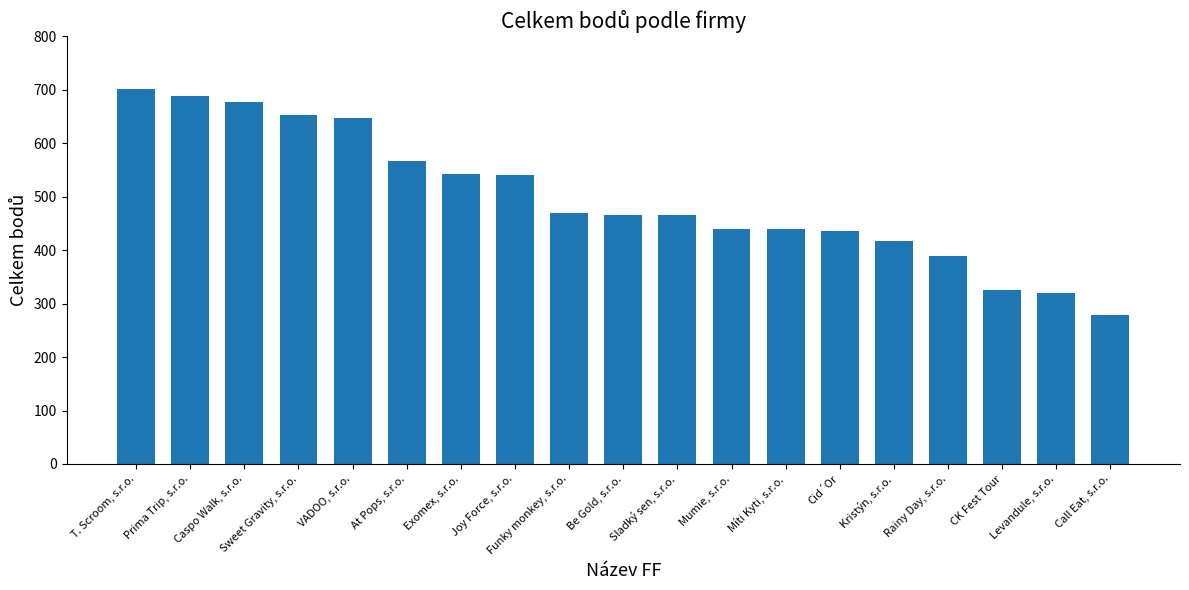

What is the label of the 8th bar from the right?

Mumie, s.r.o.